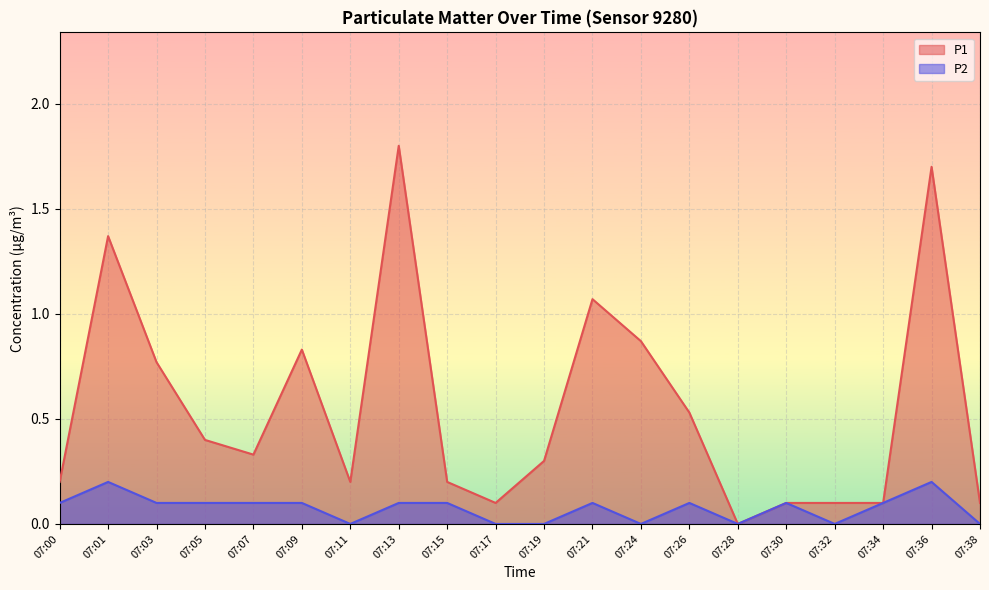

What is the difference between the second highest and second lowest values in the P2 series?

0.2